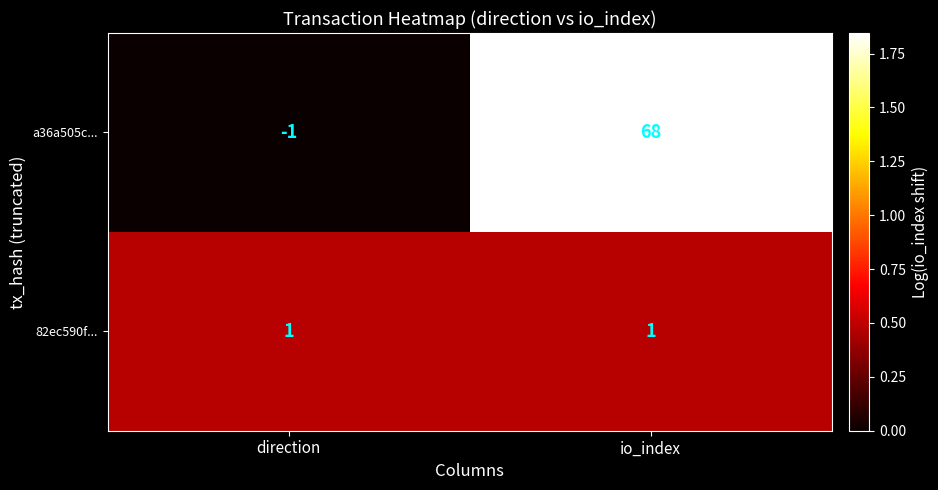

What is the sum of all a36a505c... values?

67